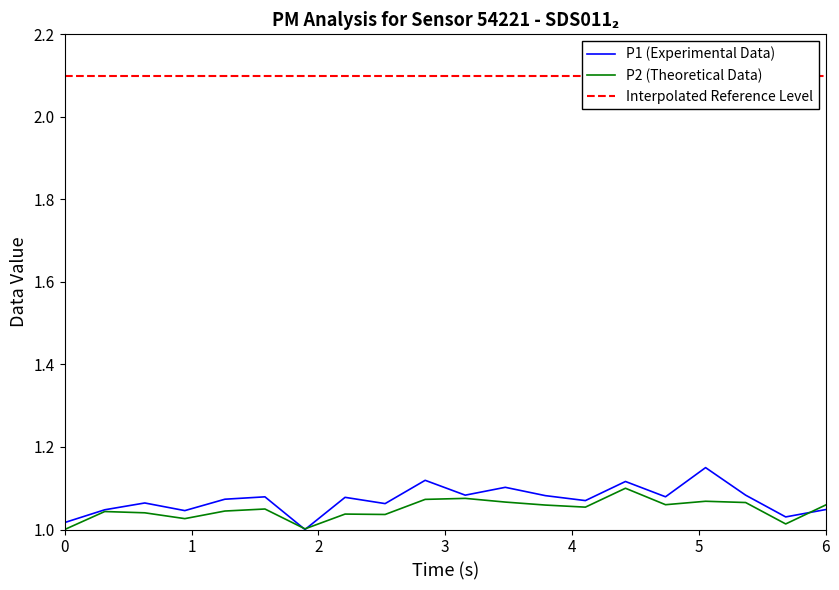

The P1 series shows 1.6 at 00:16. True or false?

False